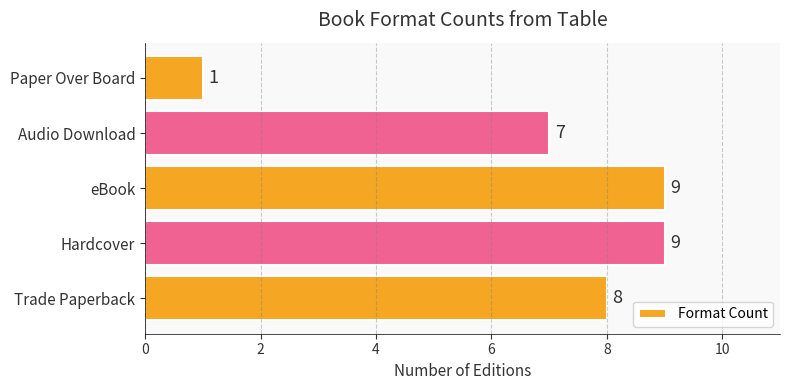

What is the greatest value displayed?

9